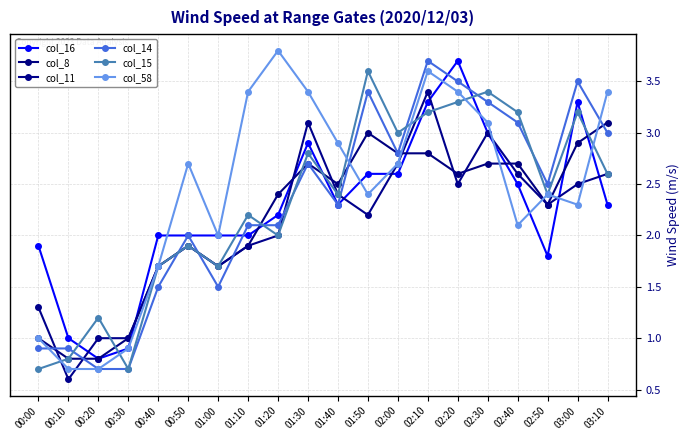

The value of col_15 at 02:50 is 3.3. True or false?

False